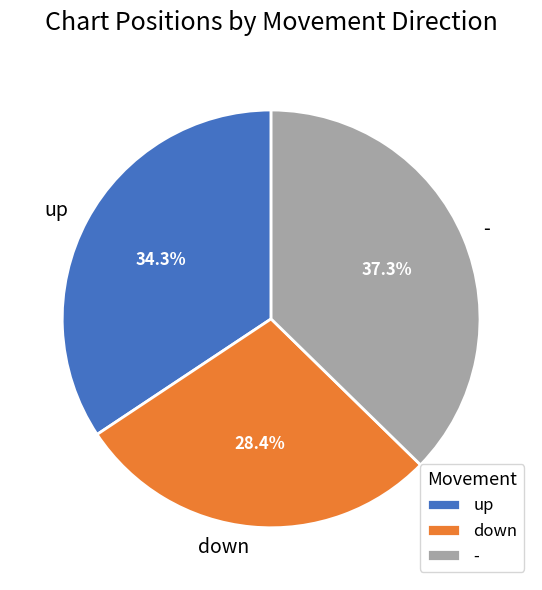

To the nearest percent, what portion does up represent?

34%